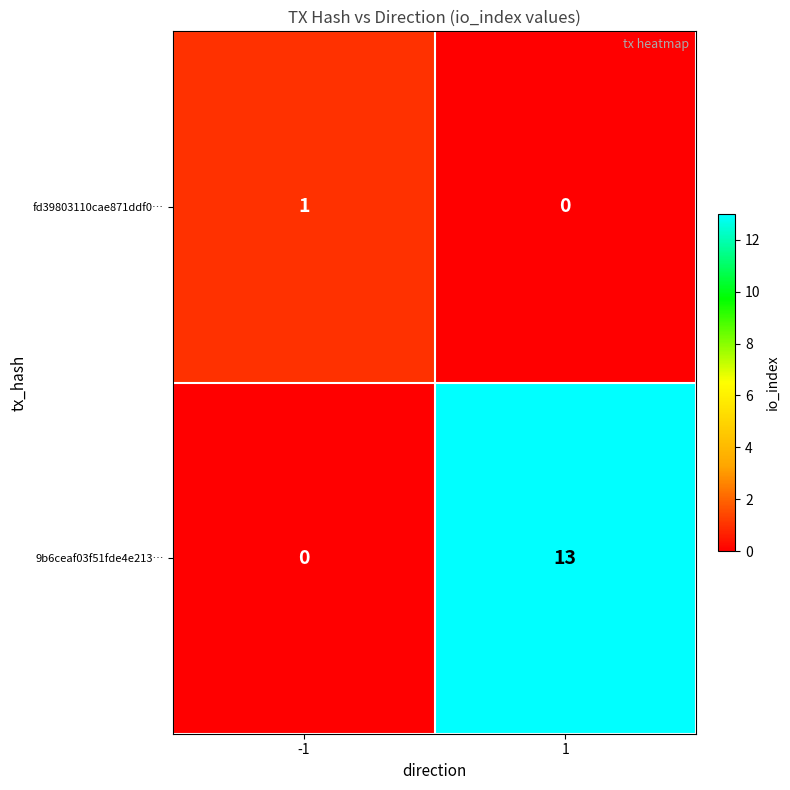

Which series changed the most between -1 and 1?

9b6ceaf03f51fde4e213…